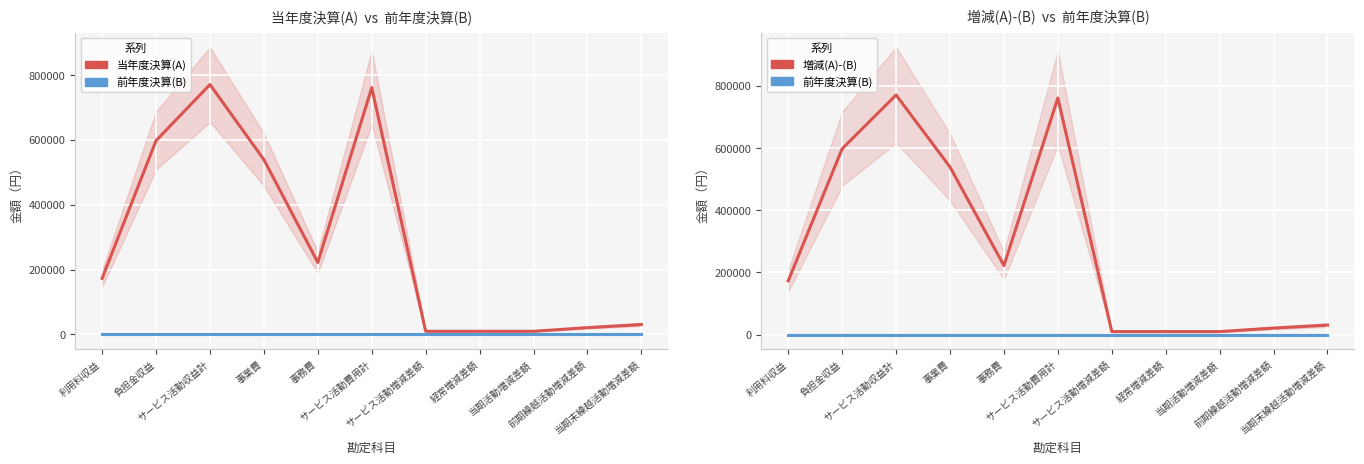

Between サービス活動収益計 and サービス活動費用計, which is larger?

サービス活動収益計